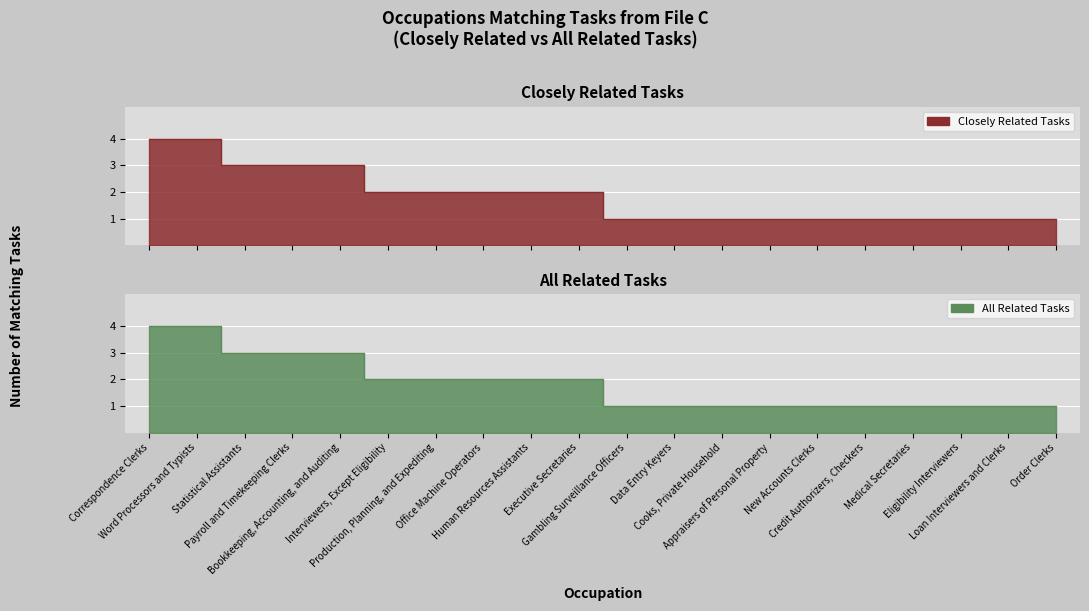

Reading left to right, extract all data points from this chart.

Closely Related Tasks: Correspondence Clerks=4	Word Processors and Typists=4	Statistical Assistants=3	Payroll and Timekeeping Clerks=3	Bookkeeping, Accounting, and Auditing=3	Interviewers, Except Eligibility=2	Production, Planning, and Expediting=2	Office Machine Operators=2	Human Resources Assistants=2	Executive Secretaries=2	Gambling Surveillance Officers=1	Data Entry Keyers=1	Cooks, Private Household=1	Appraisers of Personal Property=1	New Accounts Clerks=1	Credit Authorizers, Checkers=1	Medical Secretaries=1	Eligibility Interviewers=1	Loan Interviewers and Clerks=1	Order Clerks=1
All Related Tasks: Correspondence Clerks=4	Word Processors and Typists=4	Statistical Assistants=3	Payroll and Timekeeping Clerks=3	Bookkeeping, Accounting, and Auditing=3	Interviewers, Except Eligibility=2	Production, Planning, and Expediting=2	Office Machine Operators=2	Human Resources Assistants=2	Executive Secretaries=2	Gambling Surveillance Officers=1	Data Entry Keyers=1	Cooks, Private Household=1	Appraisers of Personal Property=1	New Accounts Clerks=1	Credit Authorizers, Checkers=1	Medical Secretaries=1	Eligibility Interviewers=1	Loan Interviewers and Clerks=1	Order Clerks=1